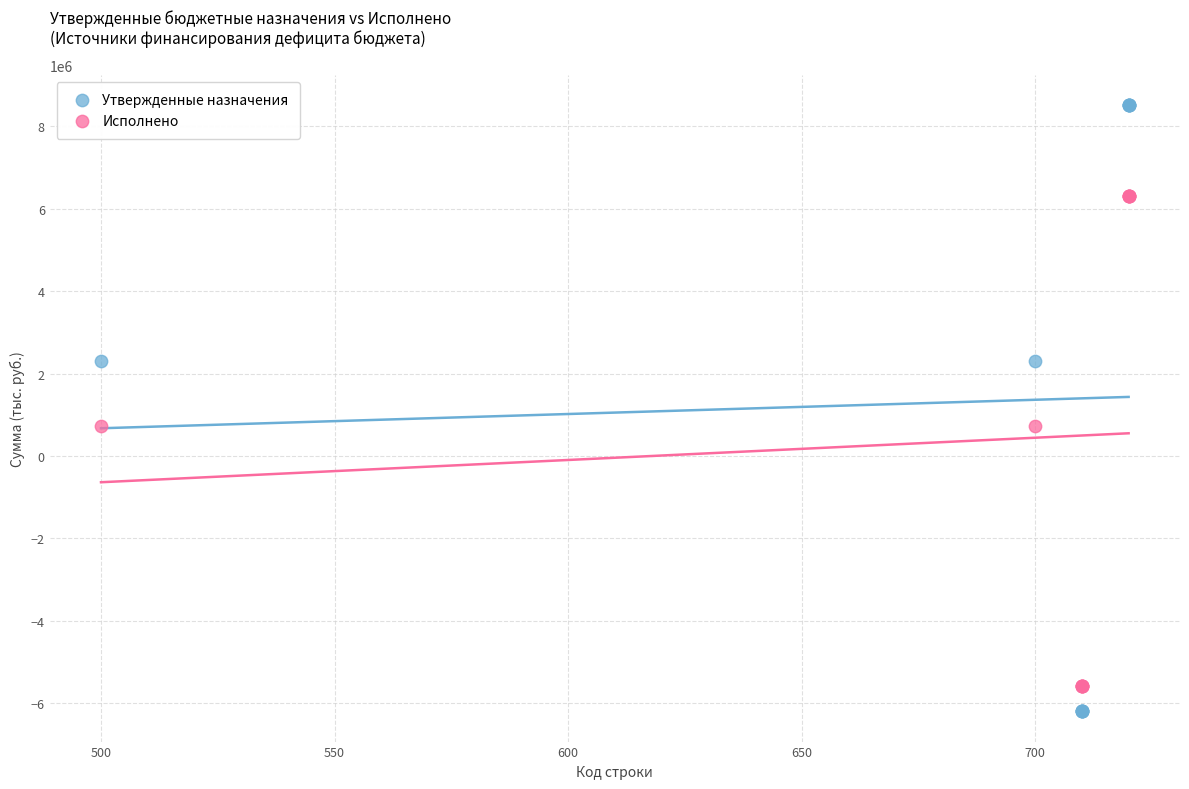

What are all the series names shown in the legend?

Утвержденные назначения, Исполнено